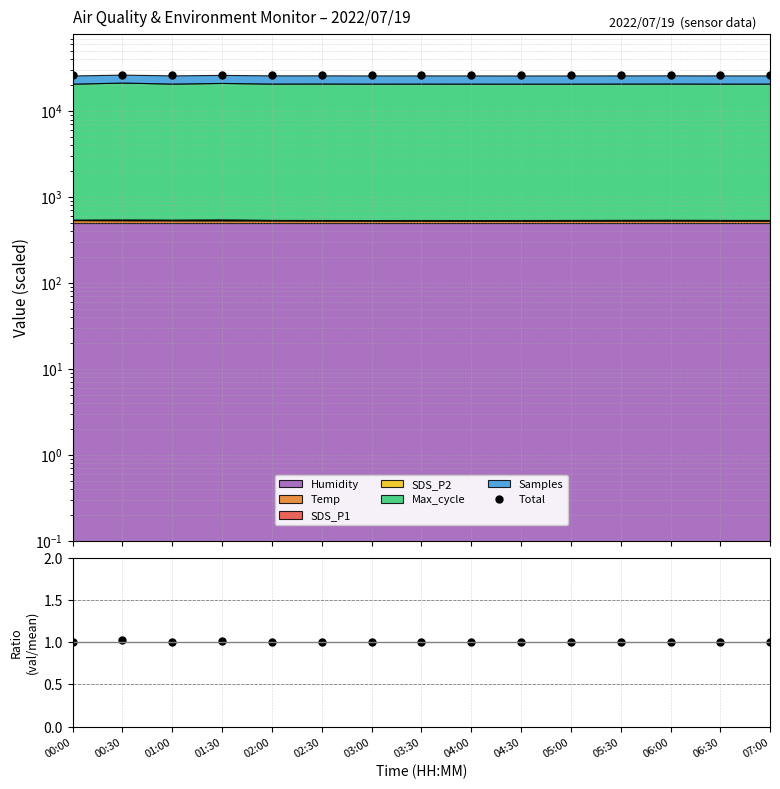

In Total, how many points are higher than both neighbors (excluding endpoints)?

5